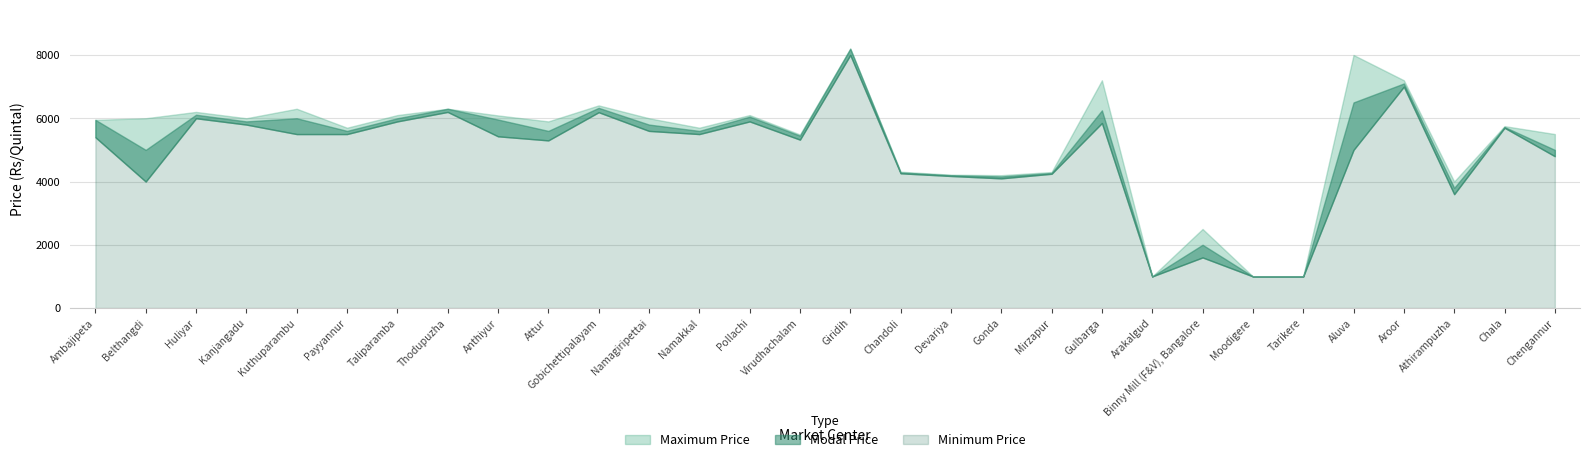

Which category has the highest value across all series?

Giridih